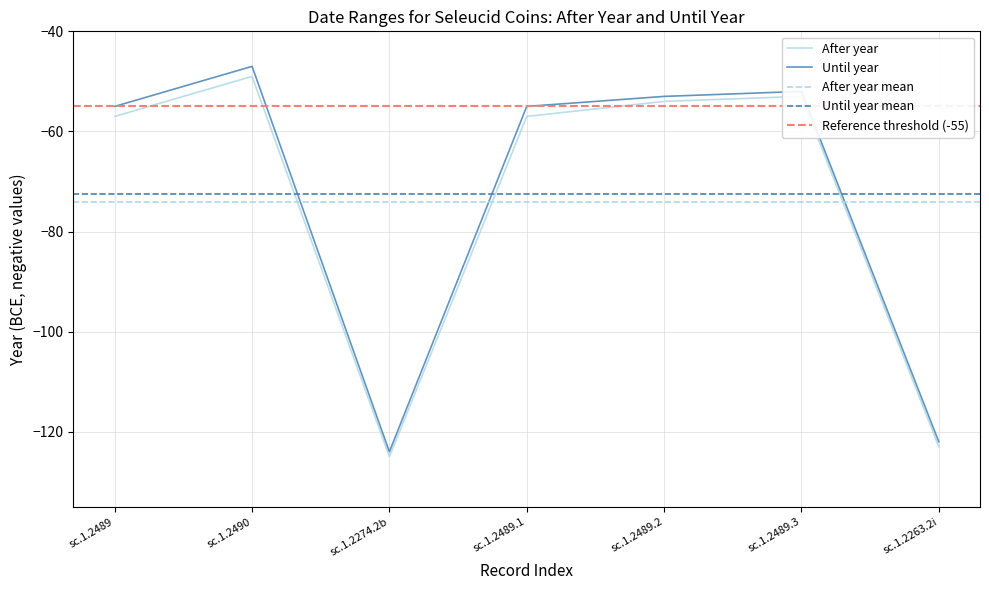

What position from the left is sc.1.2490?

2